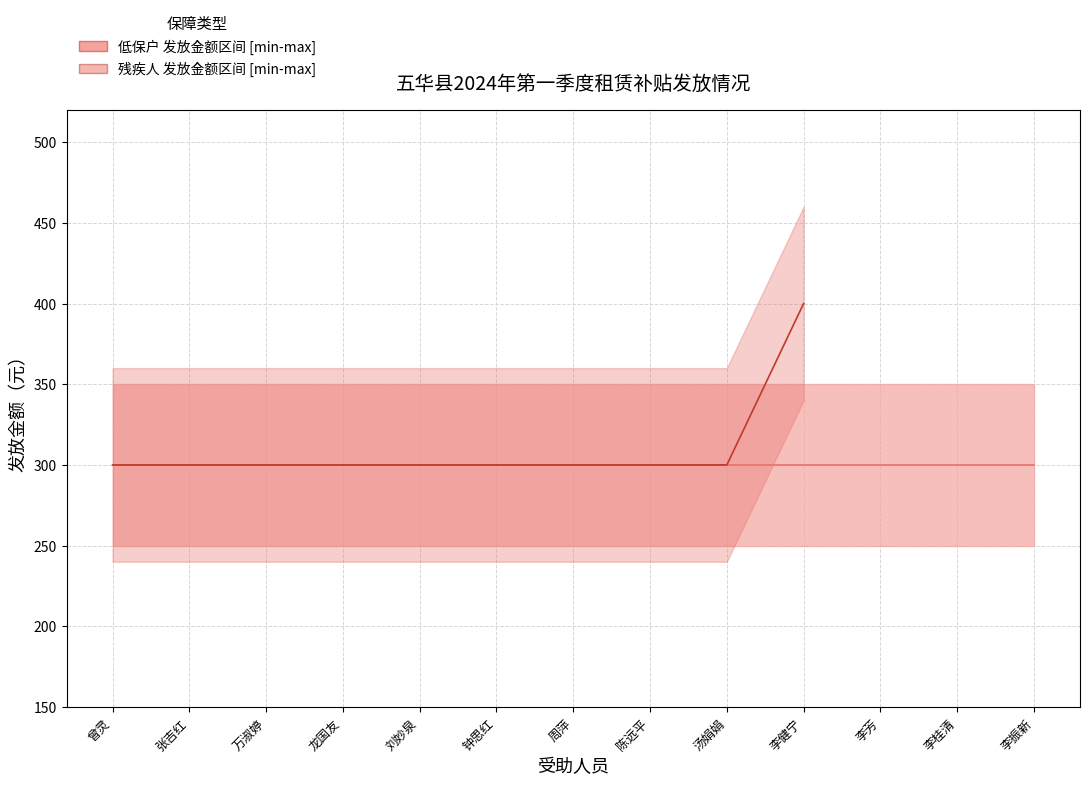

How many lines are shown in the chart?

1